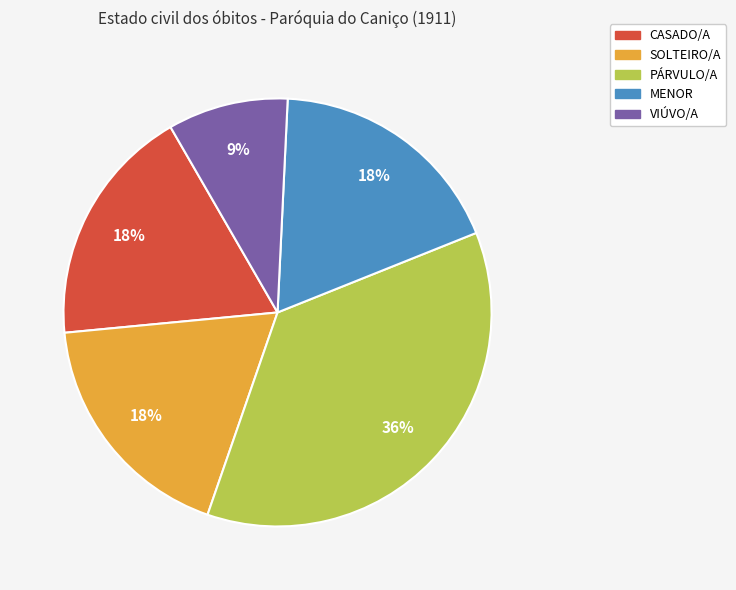

The CASADO/A slice represents 24% of the pie. True or false?

False